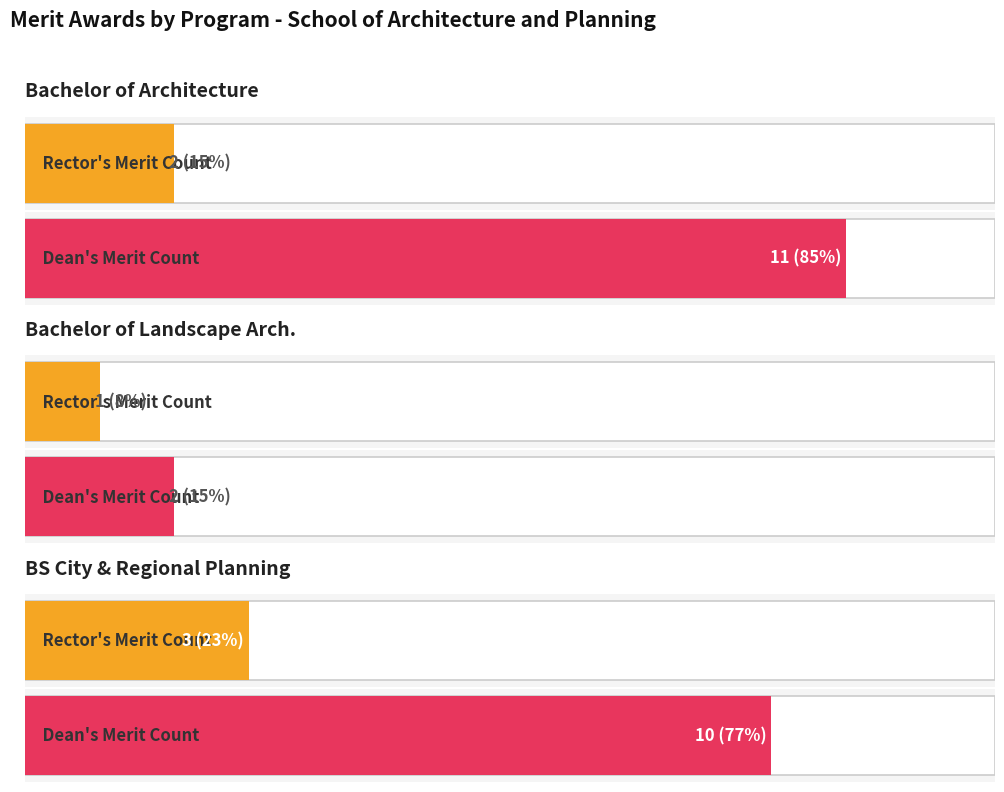

Which series has the largest total across all categories?

Dean's Merit